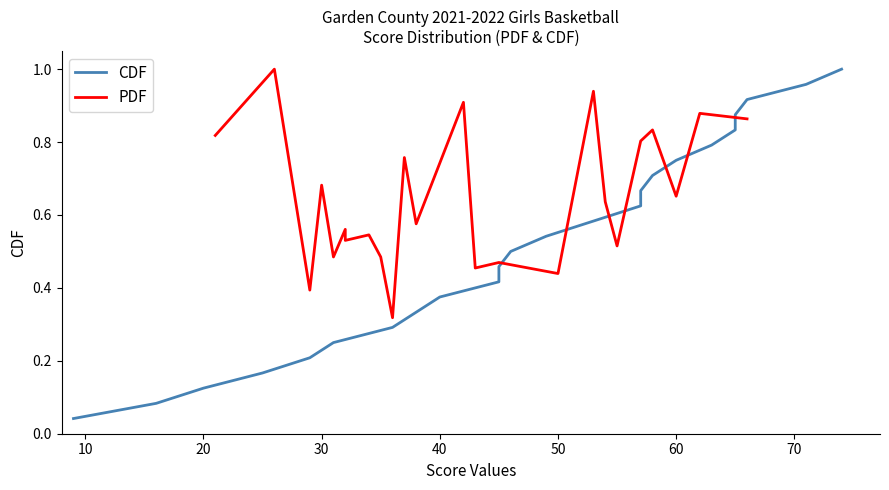

How many lines are shown in the chart?

2